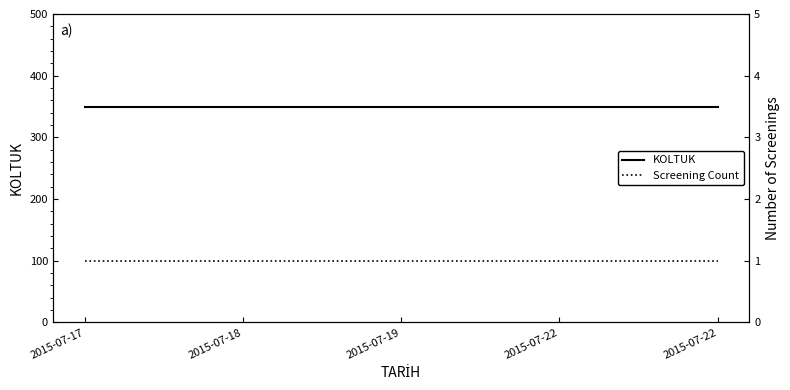

What are all the series names shown in the legend?

KOLTUK, Screening Count